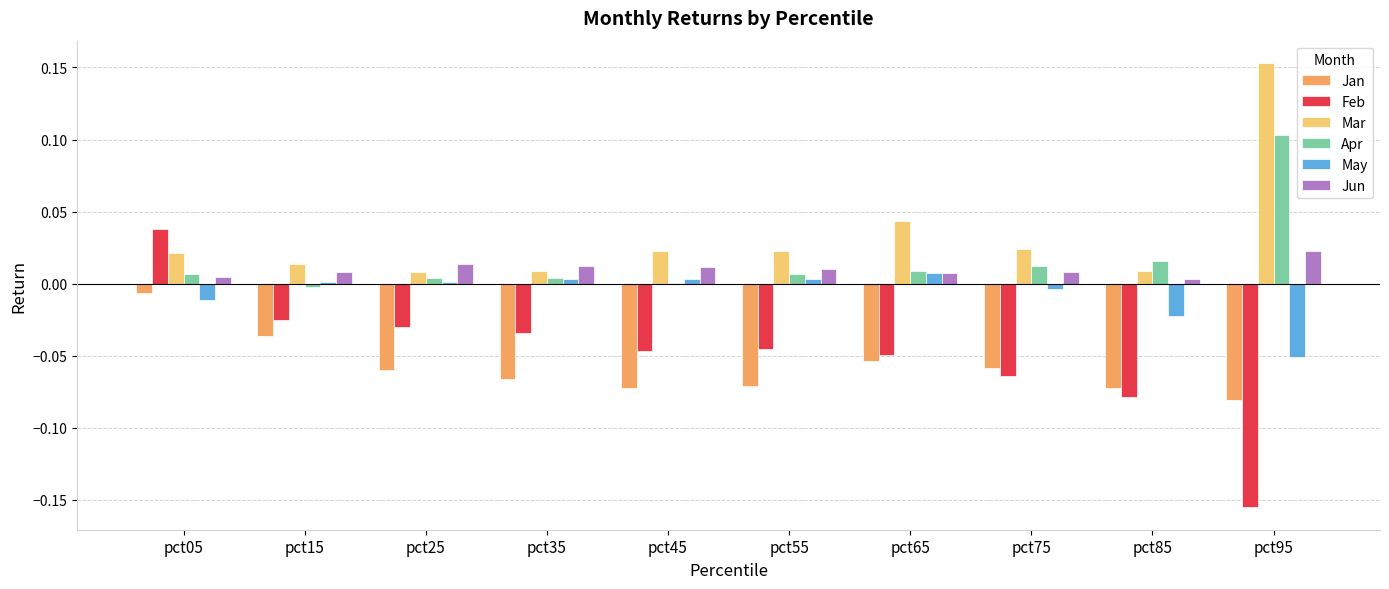

Which series has the widest spread of values?

Feb